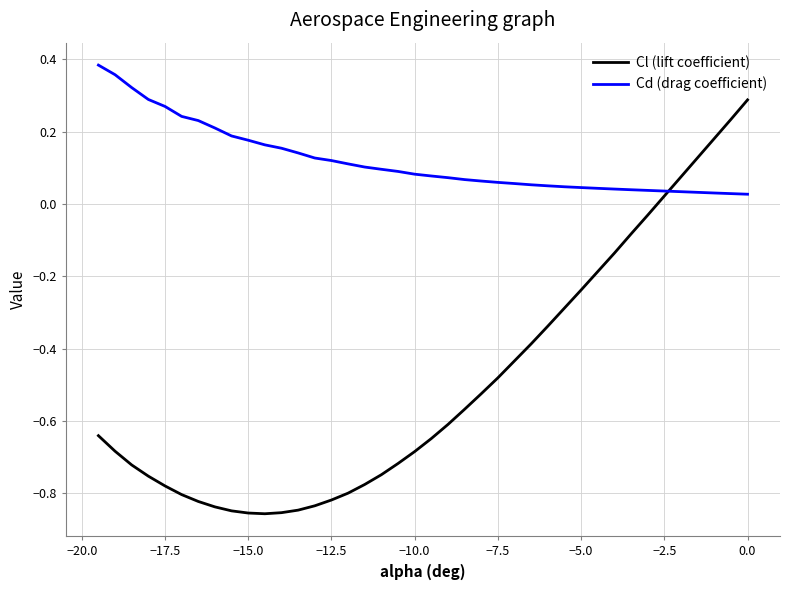

How many values in Cl (lift coefficient) are above zero?

6